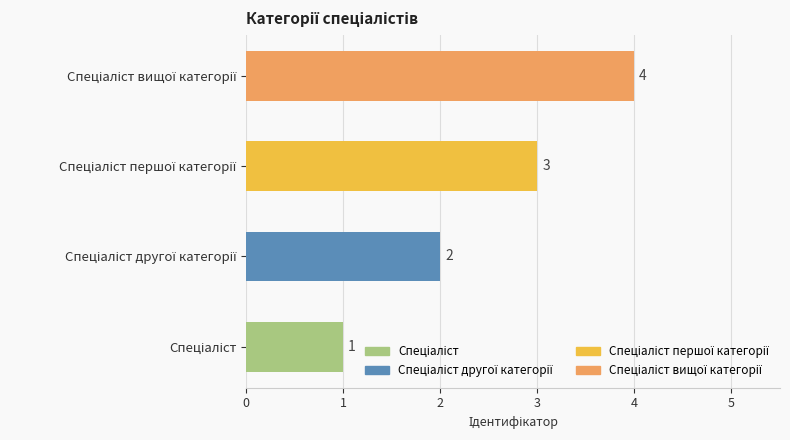

What is the maximum value shown in the chart?

4